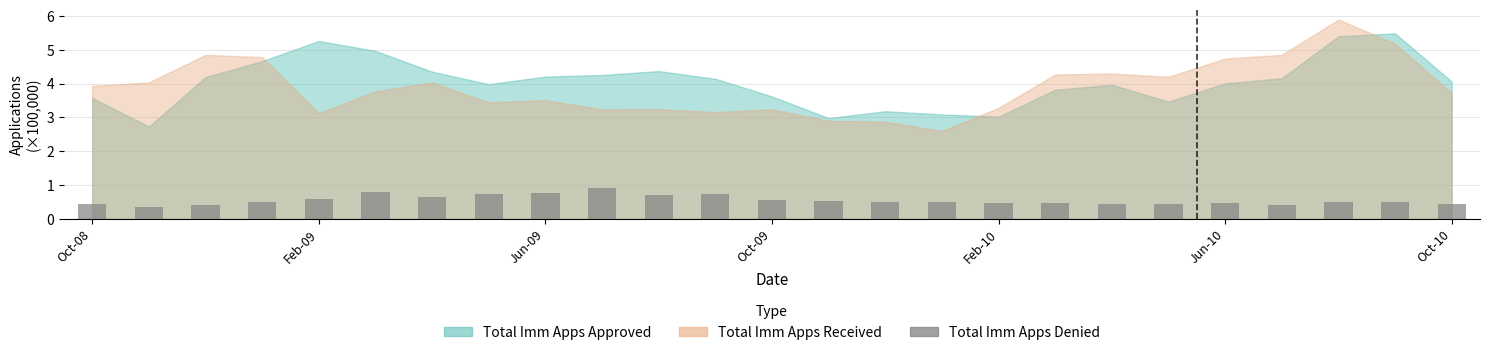

What is the greatest value displayed?

0.9